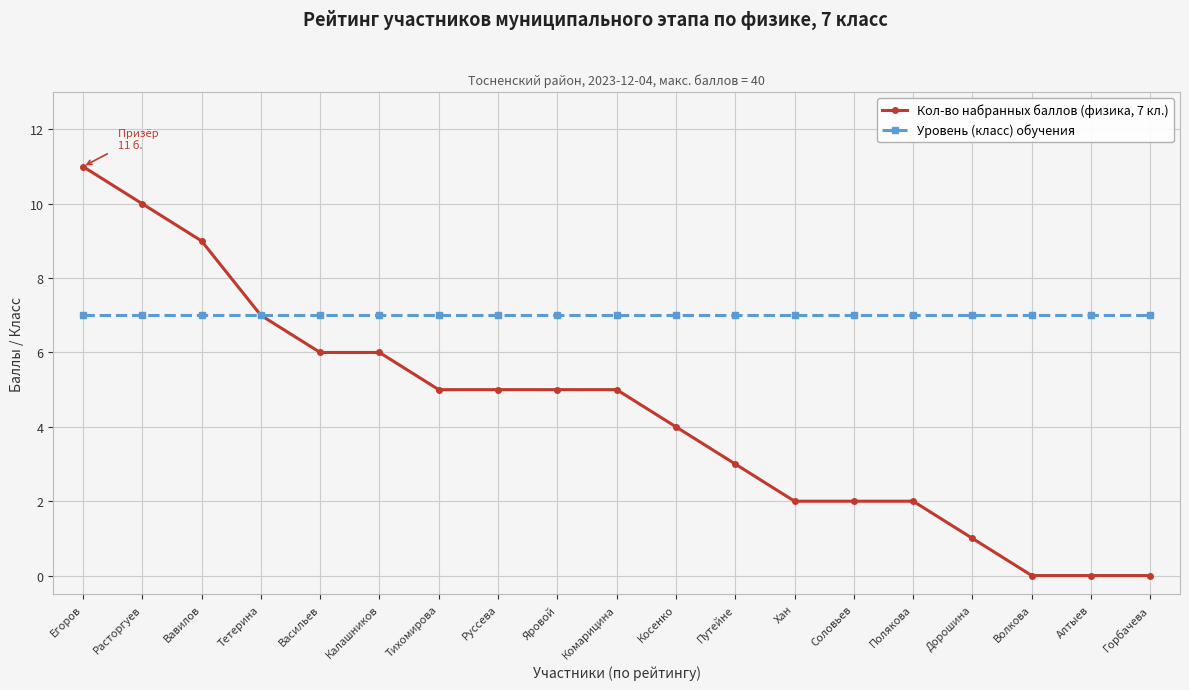

At Калашников, list the series in order from smallest to largest.

Кол-во набранных баллов (физика, 7 кл.), Уровень (класс) обучения